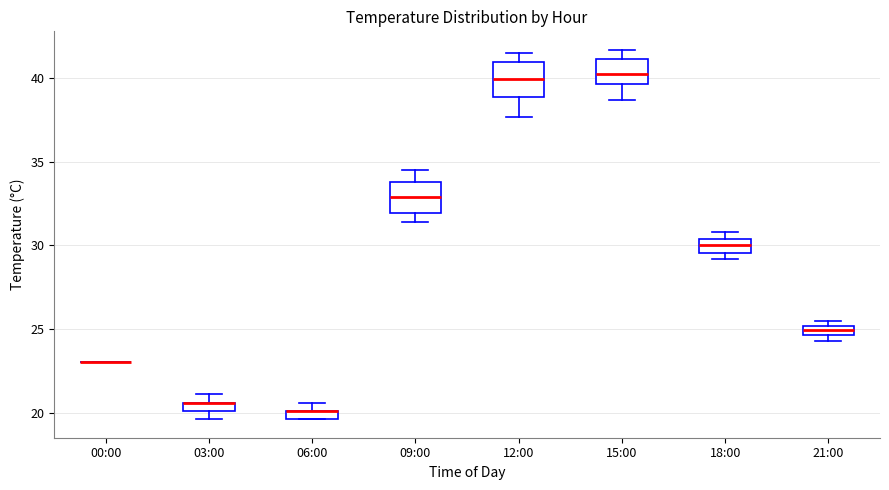

Where is the lower edge of the box for 21:00 on the y-axis? The values are not printed on the chart, so give them approximately, as read against the axis.

24.5